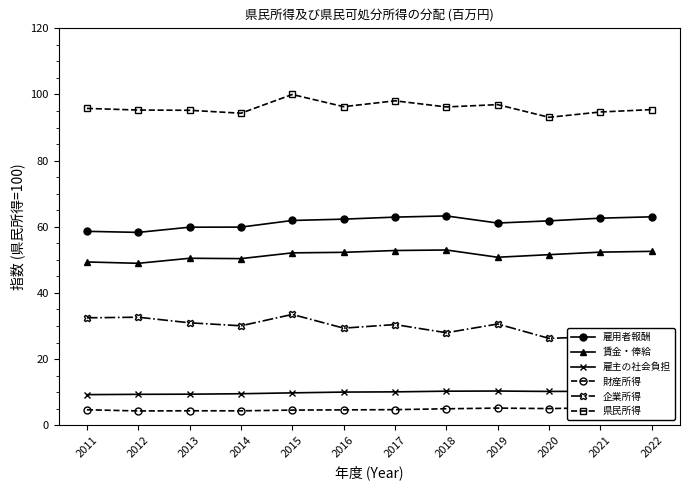

At which label does 企業所得 first exceed 30?

2011